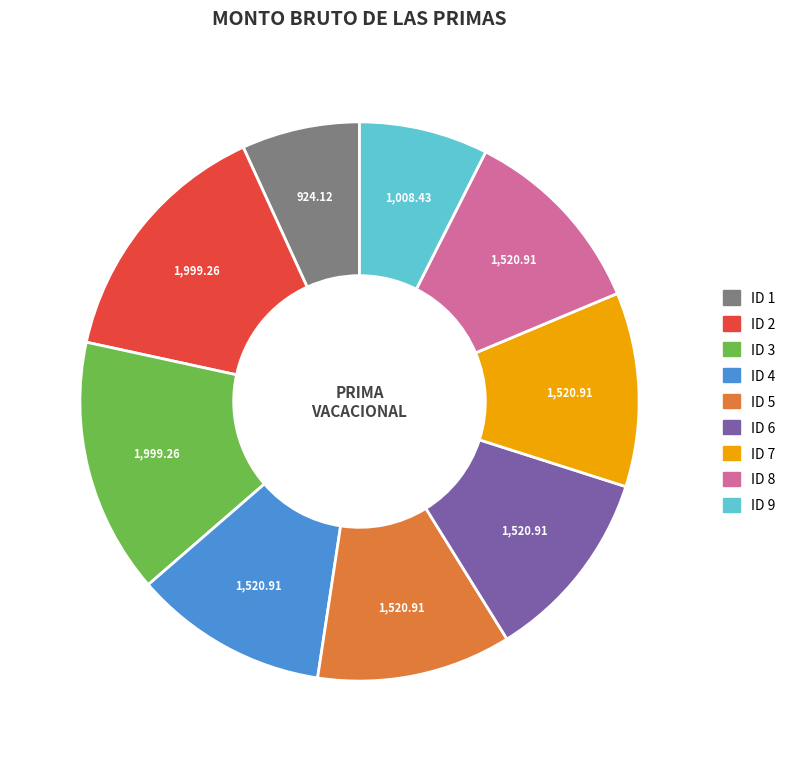

Is the sum of ID 8 and ID 2 greater than half?

No